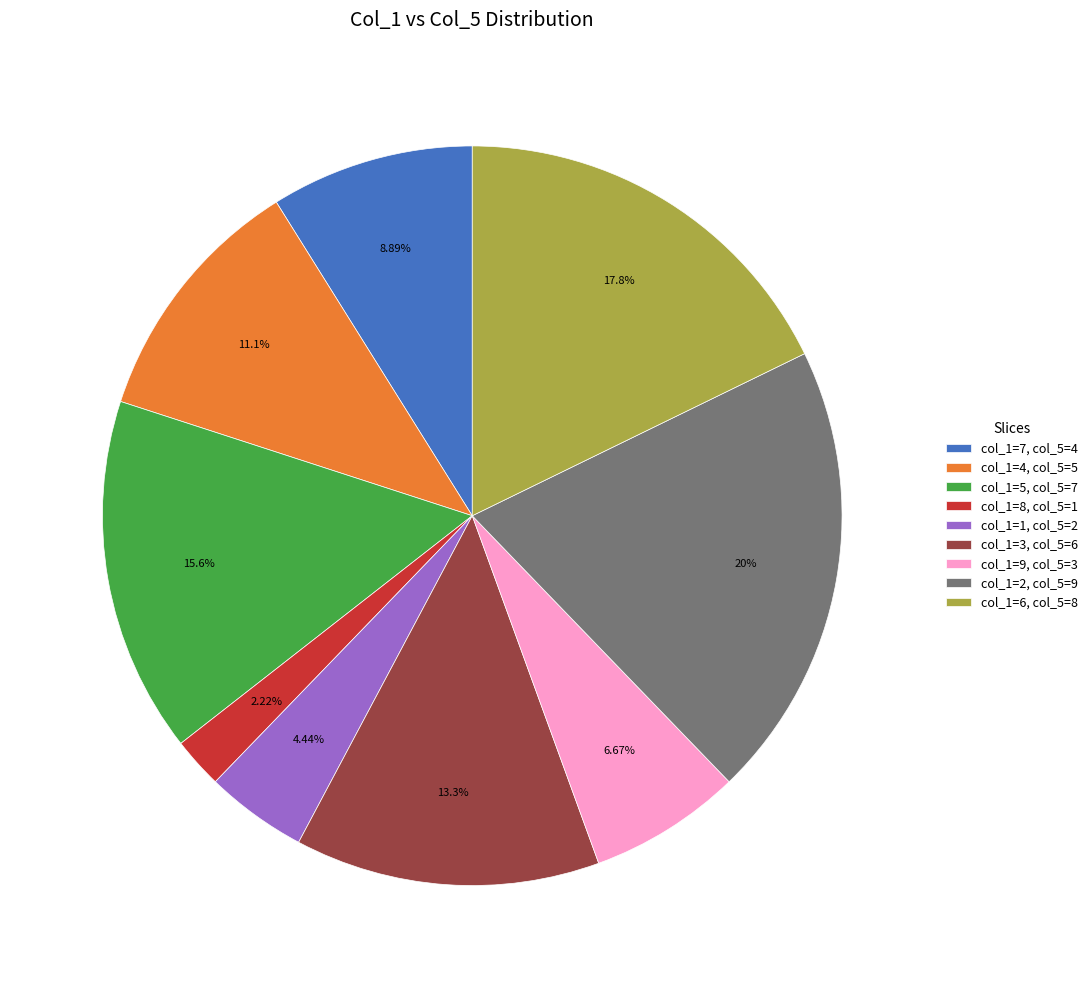

Is there a majority slice in this chart?

No